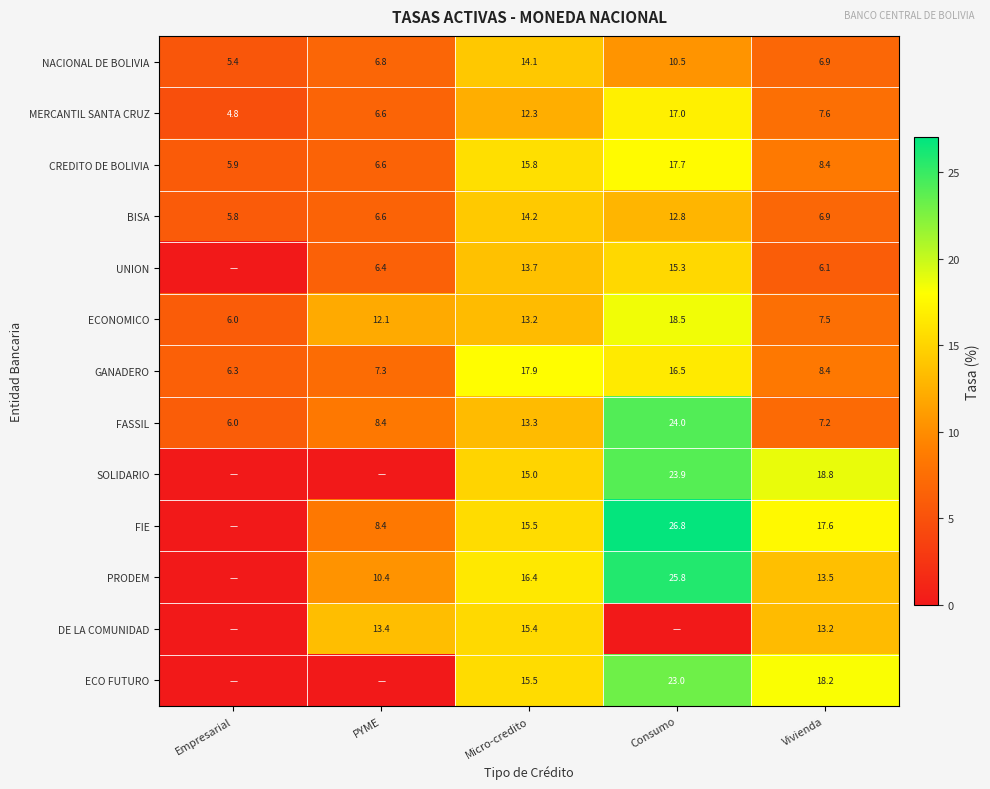

Is it true that PRODEM equals 13.5 at Vivienda?

True